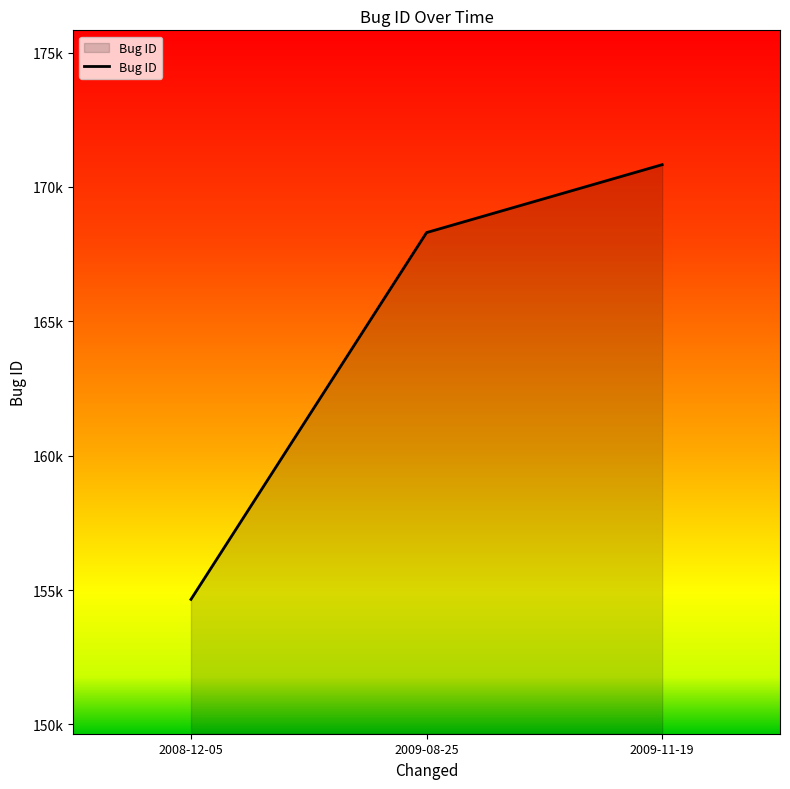

Is it true that the value at 2008-12-05 is 34205?

False